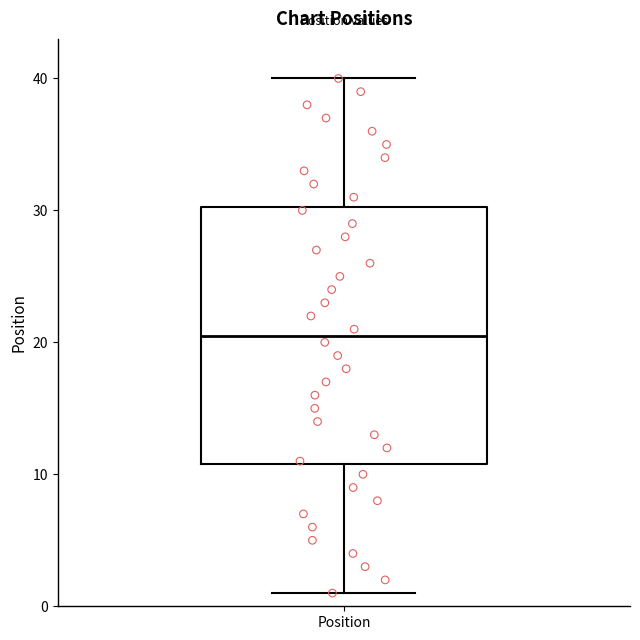

Where does the median line of the box for Position sit on the y-axis? The values are not printed on the chart, so give them approximately, as read against the axis.

21